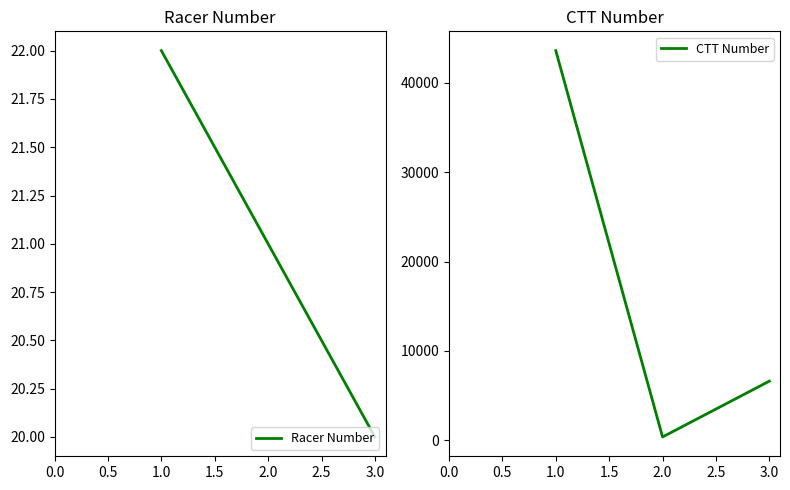

Does the chart display data point markers on the line(s)?

No